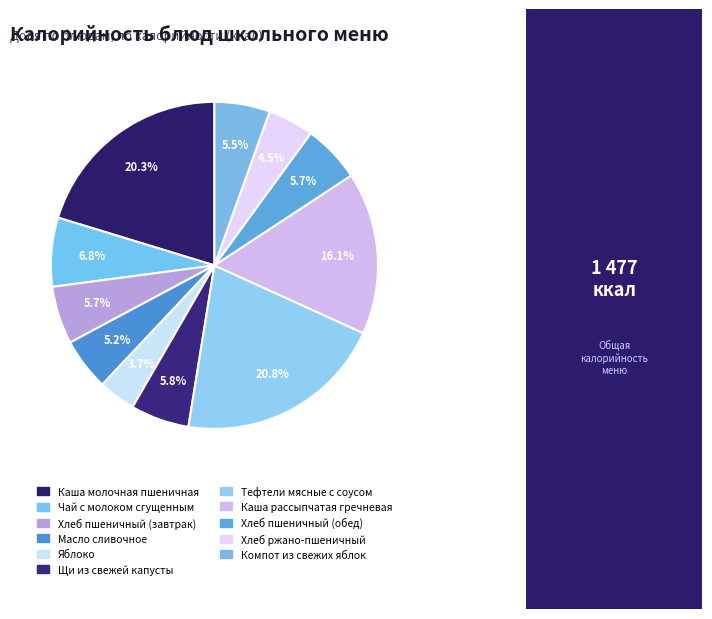

Which slice is the largest?

Тефтели мясные с соусом